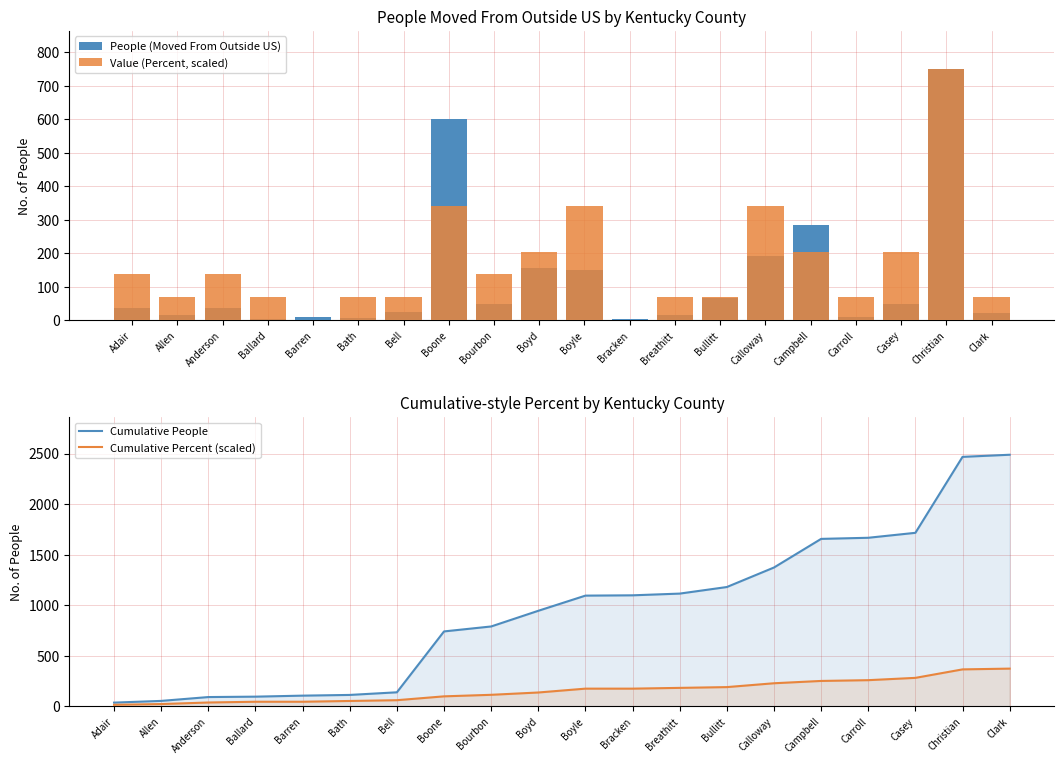

What are all the series names shown in the legend?

People (Moved From Outside US), Value (Percent, scaled), Cumulative People, Cumulative Percent (scaled)